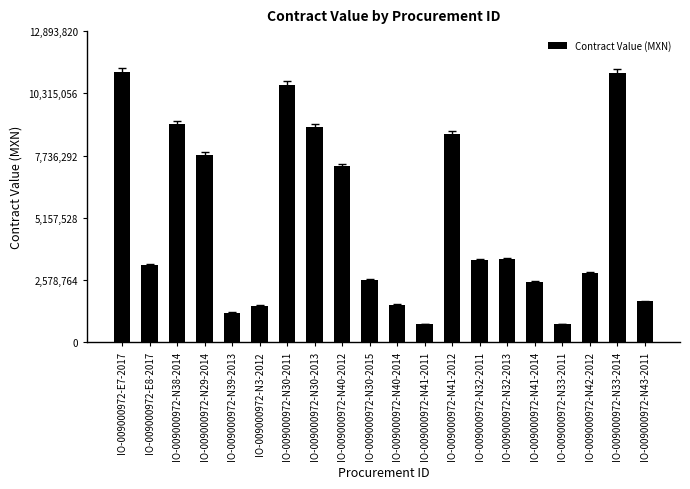

Approximately how many times larger is the value at IO-009000972-N29-2014 compared to IO-009000972-N42-2012?

2.7